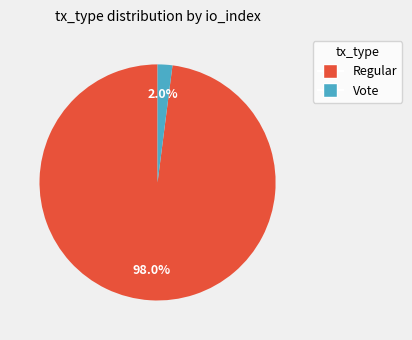

Is it true that Vote is 9% of the pie?

False